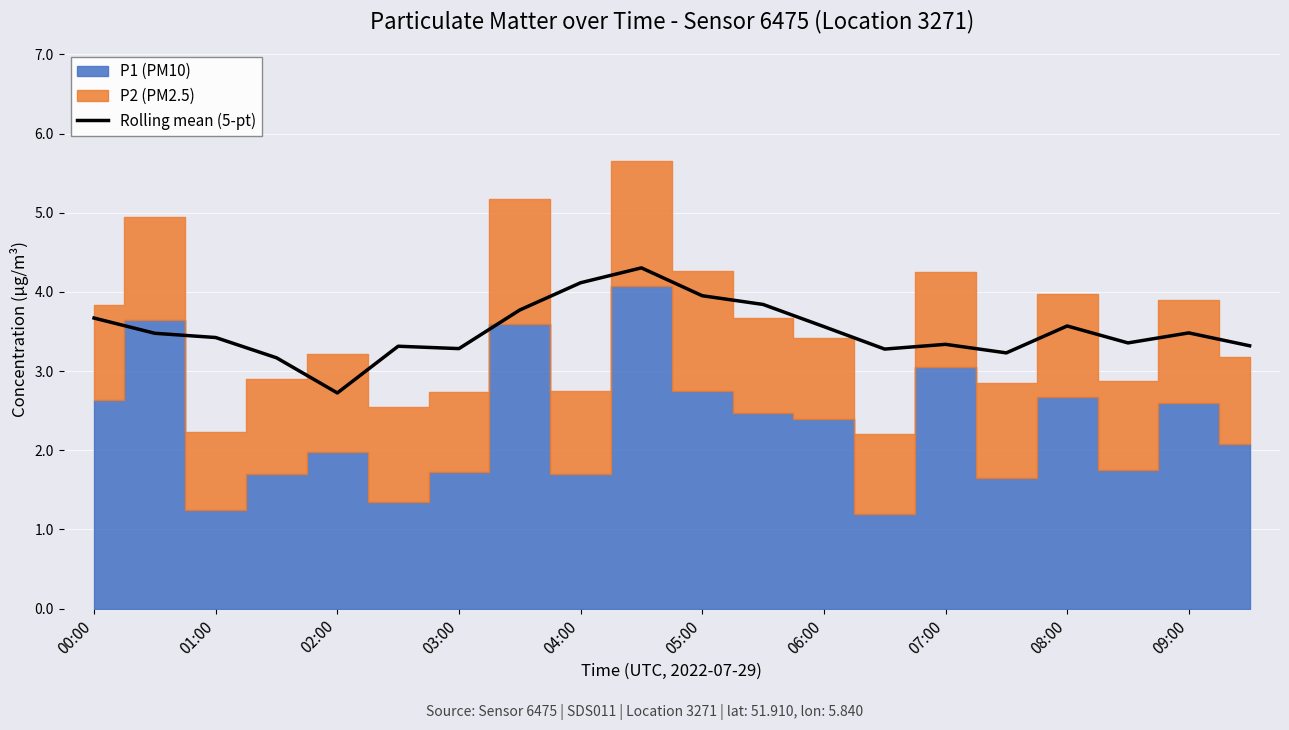

The value of Rolling mean (5-pt) at 02:00 is 0.8. True or false?

False